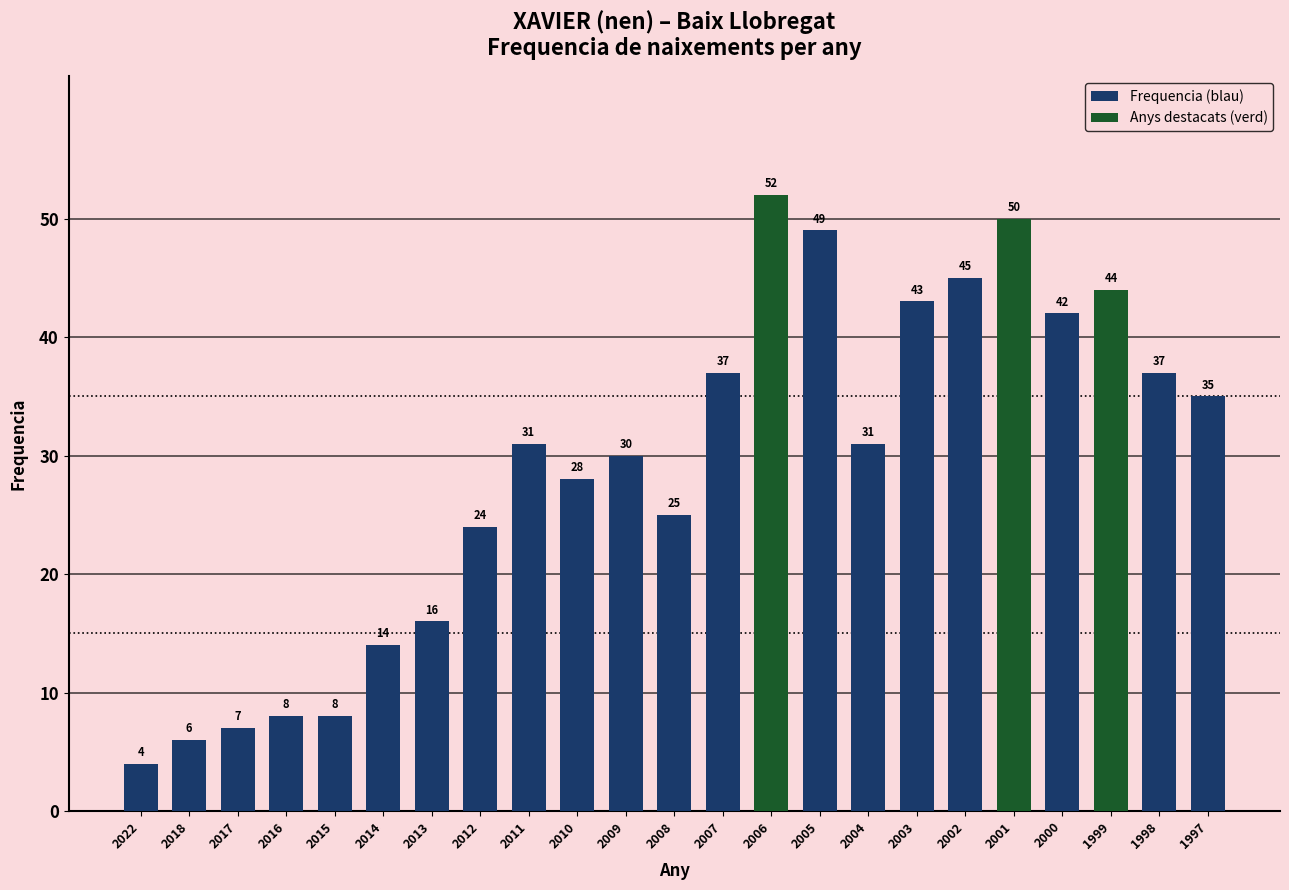

What is the value of the 17th bar from the left?

43